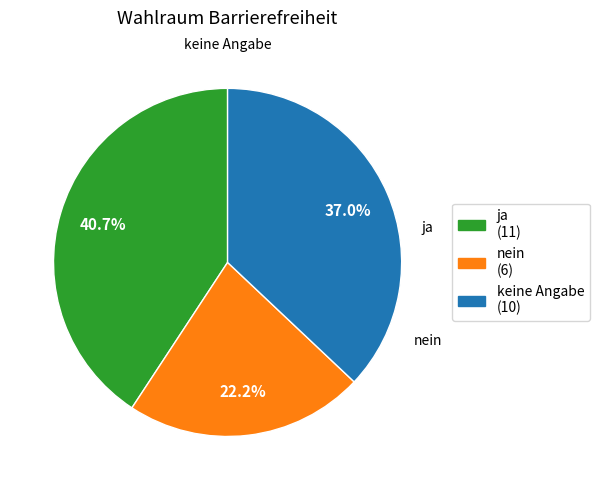

How many slices are in this pie chart?

3